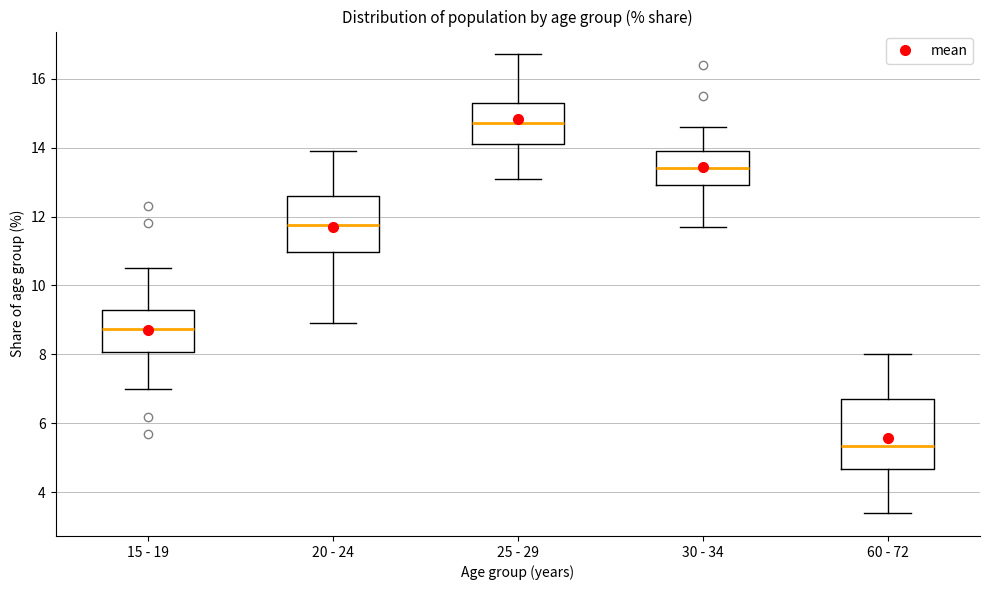

Reading left to right, transcribe this box plot: for each box, give where its median line is, the range the box spans, and where its two whiskers end, as read against the y-axis. The values are not printed on the chart, so give them approximately, as read against the axis.

15 - 19: median 8.8, box 8.0 to 9.4, whiskers 7.0 to 10.6
20 - 24: median 11.8, box 11.0 to 12.6, whiskers 9.0 to 14.0
25 - 29: median 14.8, box 14.2 to 15.4, whiskers 13.2 to 16.8
30 - 34: median 13.4, box 13.0 to 14.0, whiskers 11.8 to 14.6
60 - 72: median 5.4, box 4.6 to 6.8, whiskers 3.4 to 8.0